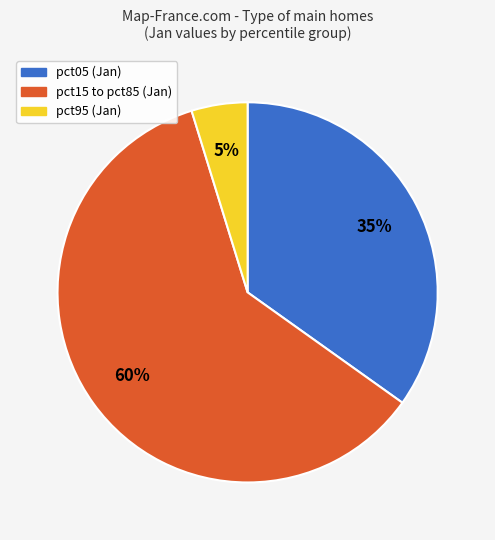

How many slices are in this pie chart?

3